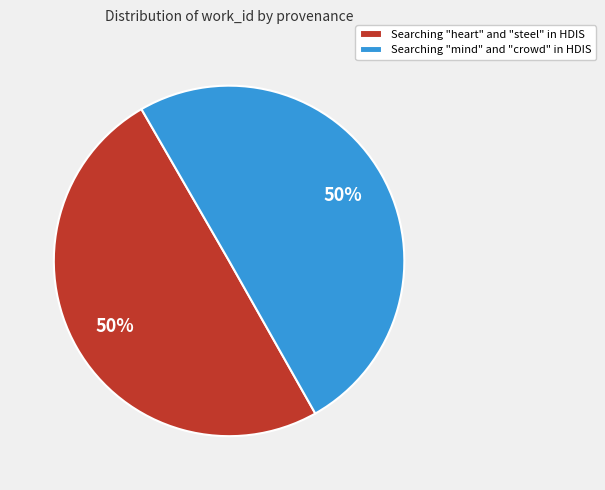

True or false: Searching "heart" and "steel" in HDIS accounts for 50% of the total.

True